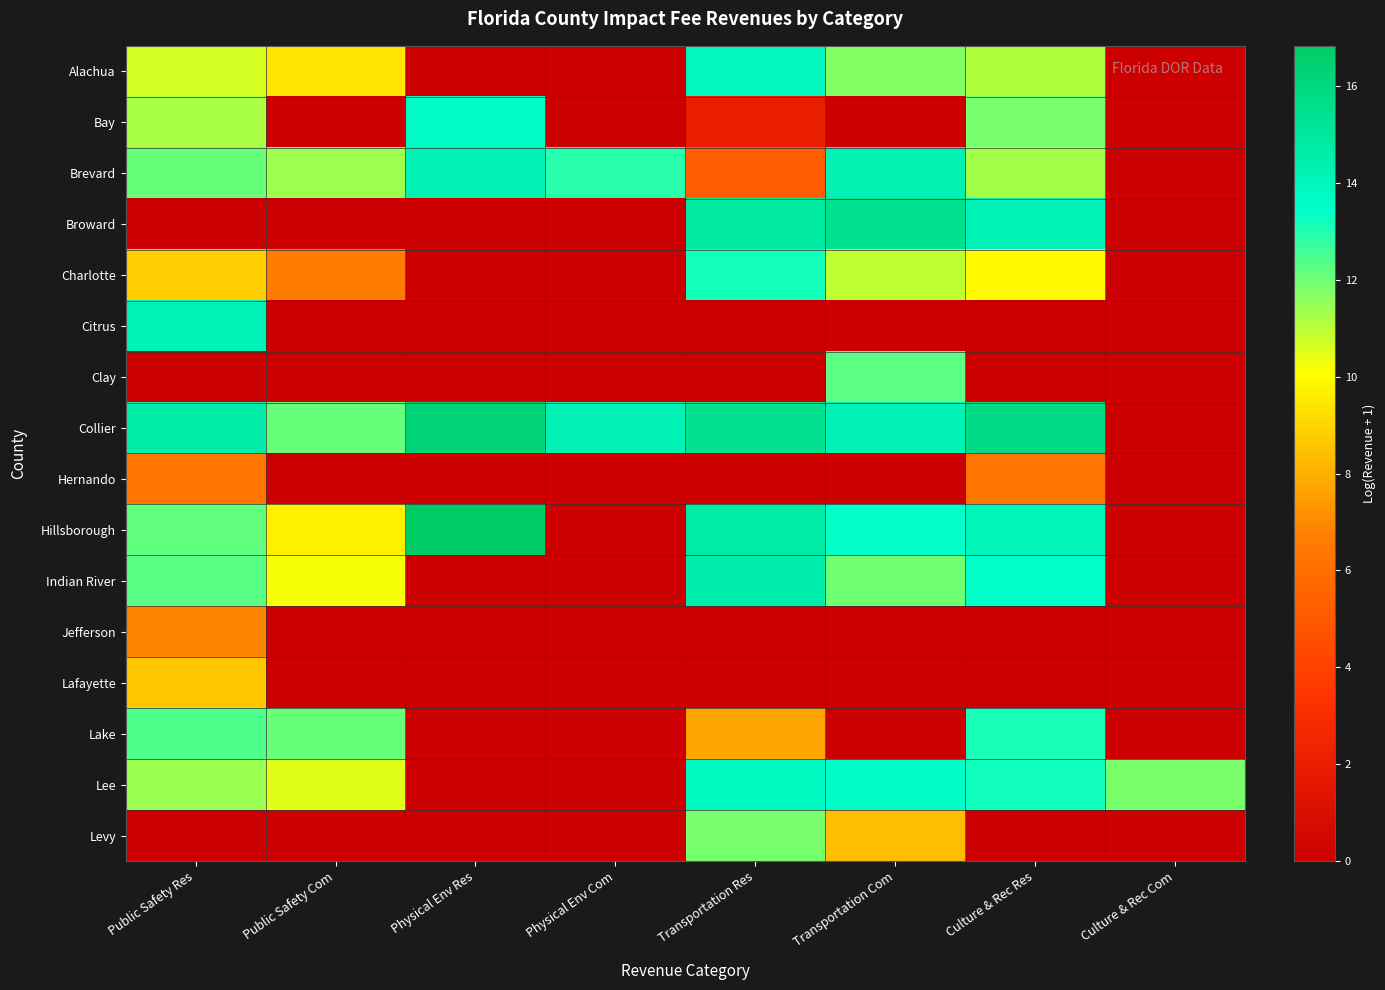

Reading left to right, list all the values displayed in this chart.

Alachua: Public Safety Res=10.7	Public Safety Com=9.4	Physical Env Res=0.0	Physical Env Com=0.0	Transportation Res=13.9	Transportation Com=11.7	Culture & Rec Res=11.1	Culture & Rec Com=0.0
Bay: Public Safety Res=11.2	Public Safety Com=0.0	Physical Env Res=13.7	Physical Env Com=0.0	Transportation Res=1.9	Transportation Com=0.0	Culture & Rec Res=11.9	Culture & Rec Com=0.0
Brevard: Public Safety Res=12.1	Public Safety Com=11.4	Physical Env Res=14.2	Physical Env Com=12.9	Transportation Res=5.2	Transportation Com=14.3	Culture & Rec Res=11.3	Culture & Rec Com=0.0
Broward: Public Safety Res=0.0	Public Safety Com=0.0	Physical Env Res=0.0	Physical Env Com=0.0	Transportation Res=14.8	Transportation Com=15.4	Culture & Rec Res=14.1	Culture & Rec Com=0.0
Charlotte: Public Safety Res=8.8	Public Safety Com=6.6	Physical Env Res=0.0	Physical Env Com=0.0	Transportation Res=13.2	Transportation Com=10.9	Culture & Rec Res=10.0	Culture & Rec Com=0.0
Citrus: Public Safety Res=14.1	Public Safety Com=0.0	Physical Env Res=0.0	Physical Env Com=0.0	Transportation Res=0.0	Transportation Com=0.0	Culture & Rec Res=0.0	Culture & Rec Com=0.0
Clay: Public Safety Res=0.0	Public Safety Com=0.0	Physical Env Res=0.0	Physical Env Com=0.0	Transportation Res=0.0	Transportation Com=12.3	Culture & Rec Res=0.0	Culture & Rec Com=0.0
Collier: Public Safety Res=14.5	Public Safety Com=12.1	Physical Env Res=16.3	Physical Env Com=14.2	Transportation Res=15.4	Transportation Com=14.2	Culture & Rec Res=15.7	Culture & Rec Com=0.0
Hernando: Public Safety Res=6.4	Public Safety Com=0.0	Physical Env Res=0.0	Physical Env Com=0.0	Transportation Res=0.0	Transportation Com=0.0	Culture & Rec Res=6.4	Culture & Rec Com=0.0
Hillsborough: Public Safety Res=12.2	Public Safety Com=9.7	Physical Env Res=16.8	Physical Env Com=0.0	Transportation Res=14.7	Transportation Com=13.4	Culture & Rec Res=14.1	Culture & Rec Com=0.0
Indian River: Public Safety Res=12.3	Public Safety Com=10.2	Physical Env Res=0.0	Physical Env Com=0.0	Transportation Res=14.5	Transportation Com=12.0	Culture & Rec Res=13.5	Culture & Rec Com=0.0
Jefferson: Public Safety Res=6.9	Public Safety Com=0.0	Physical Env Res=0.0	Physical Env Com=0.0	Transportation Res=0.0	Transportation Com=0.0	Culture & Rec Res=0.0	Culture & Rec Com=0.0
Lafayette: Public Safety Res=8.6	Public Safety Com=0.0	Physical Env Res=0.0	Physical Env Com=0.0	Transportation Res=0.0	Transportation Com=0.0	Culture & Rec Res=0.0	Culture & Rec Com=0.0
Lake: Public Safety Res=12.4	Public Safety Com=12.1	Physical Env Res=0.0	Physical Env Com=0.0	Transportation Res=7.7	Transportation Com=0.0	Culture & Rec Res=13.1	Culture & Rec Com=0.0
Lee: Public Safety Res=11.4	Public Safety Com=10.5	Physical Env Res=0.0	Physical Env Com=0.0	Transportation Res=13.8	Transportation Com=13.6	Culture & Rec Res=13.2	Culture & Rec Com=11.9
Levy: Public Safety Res=0.0	Public Safety Com=0.0	Physical Env Res=0.0	Physical Env Com=0.0	Transportation Res=11.9	Transportation Com=8.4	Culture & Rec Res=0.0	Culture & Rec Com=0.0